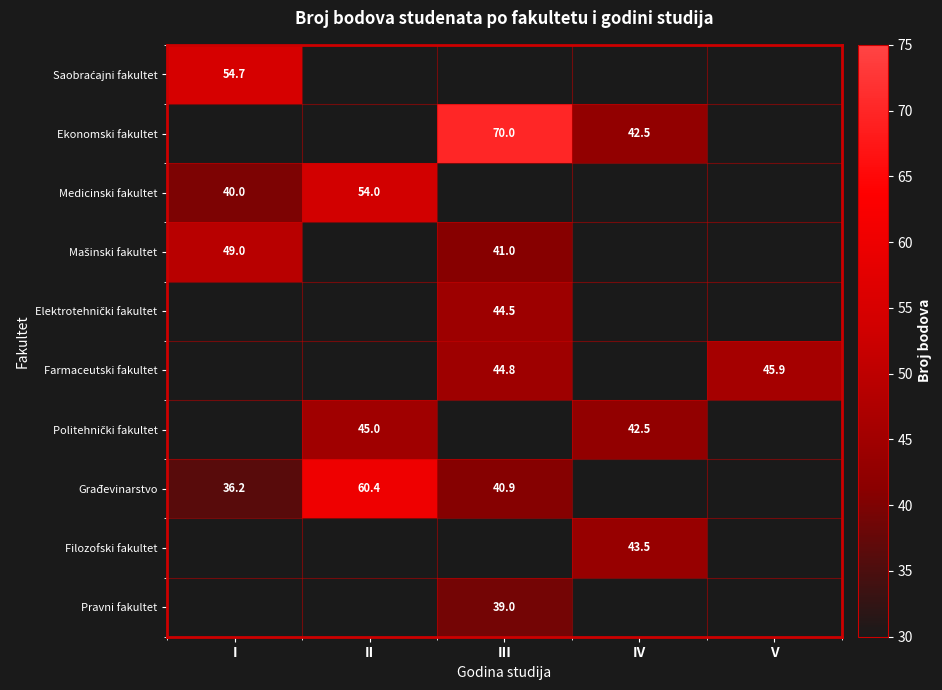

Is it true that Ekonomski fakultet equals 99.4 at III?

False